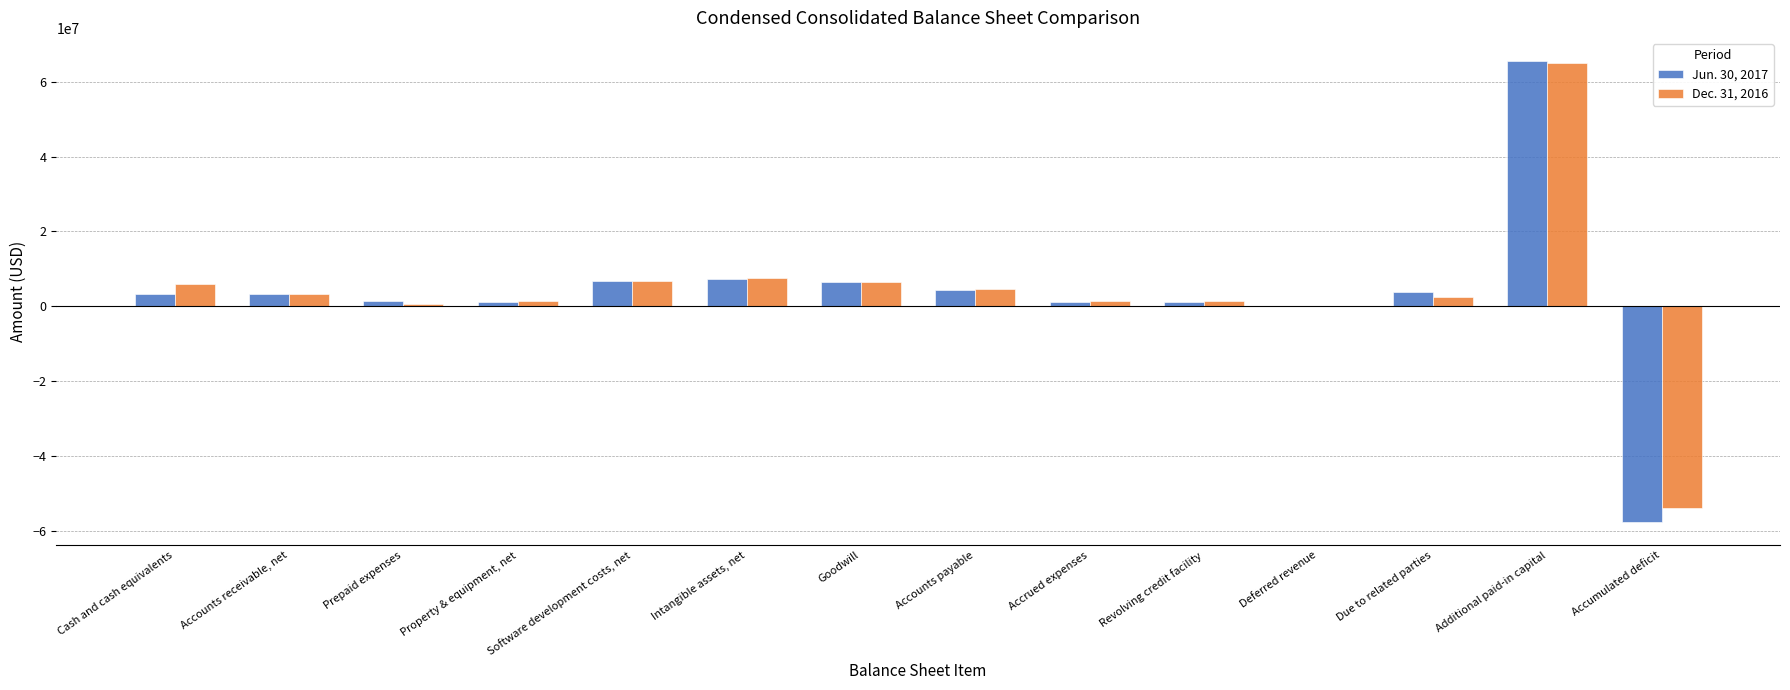

Count the number of categories in the chart.

14